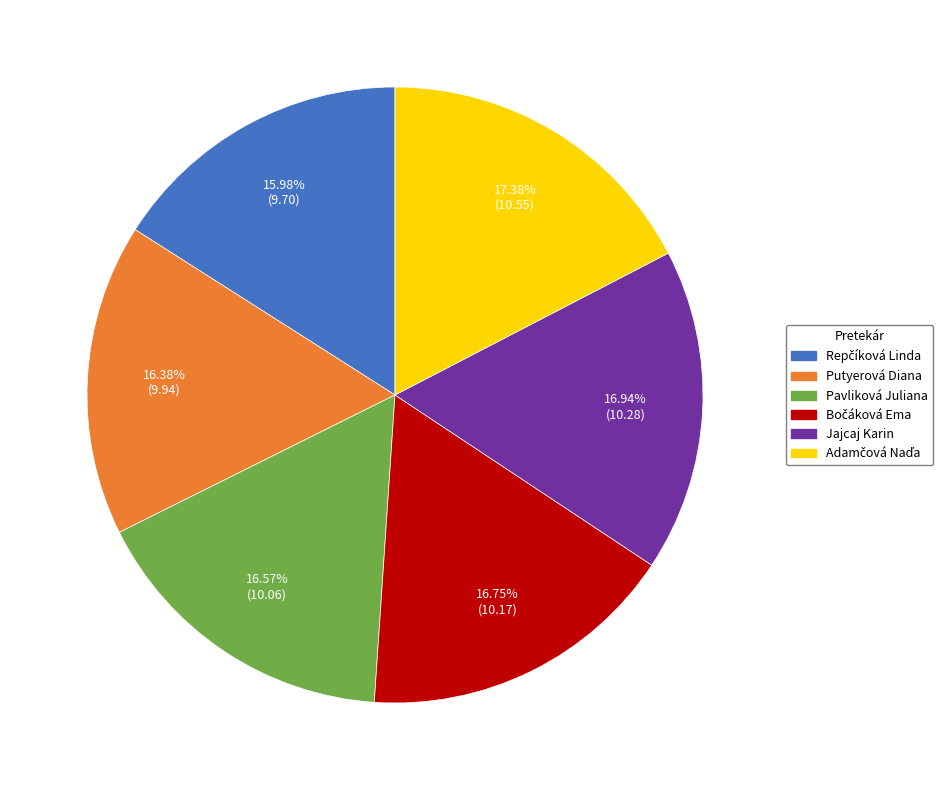

To the nearest percent, what percentage of the pie is Jajcaj Karin?

17%